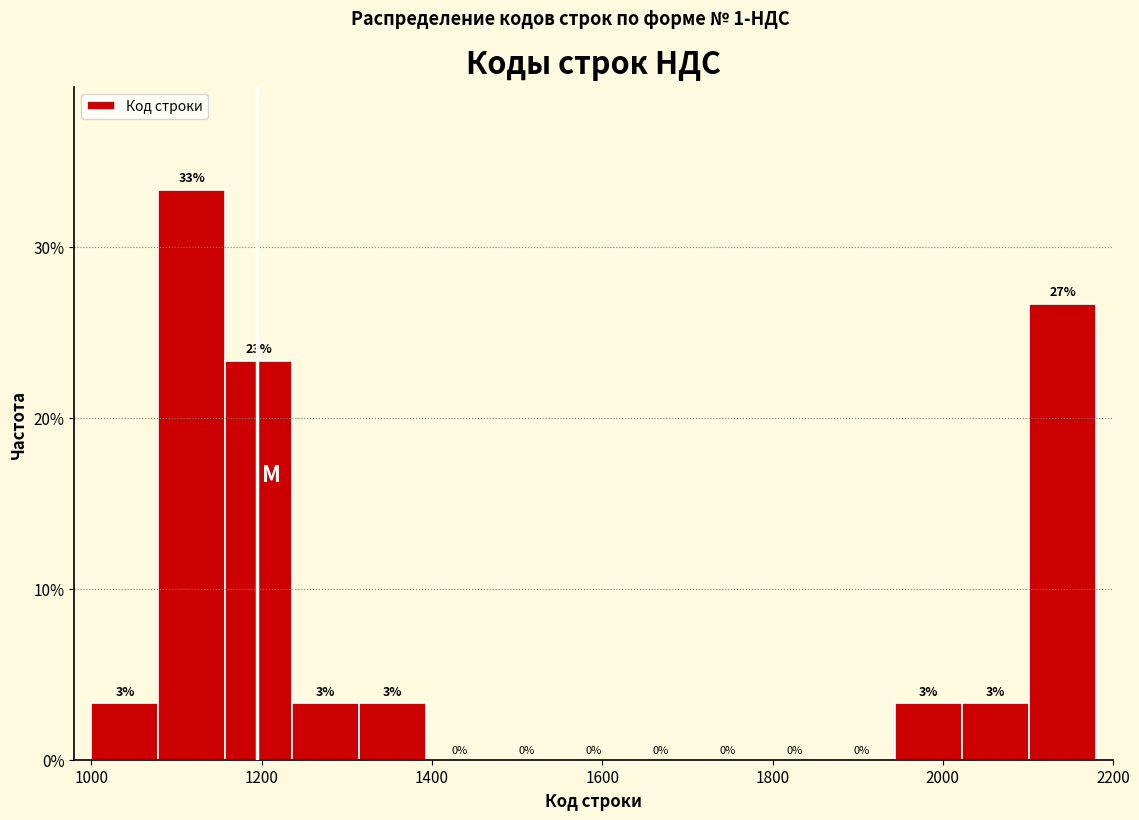

Read against the x-axis, roughly where is the centre of the tallest bar?

1120